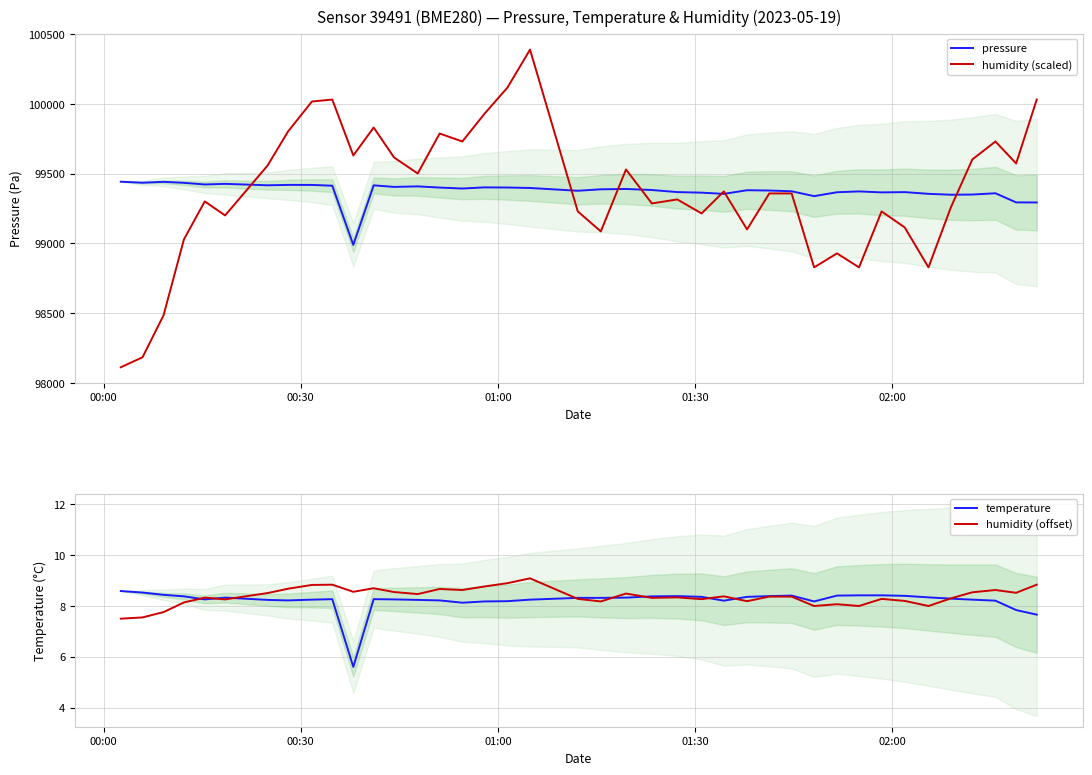

What is the minimum value for temperature?

5.6